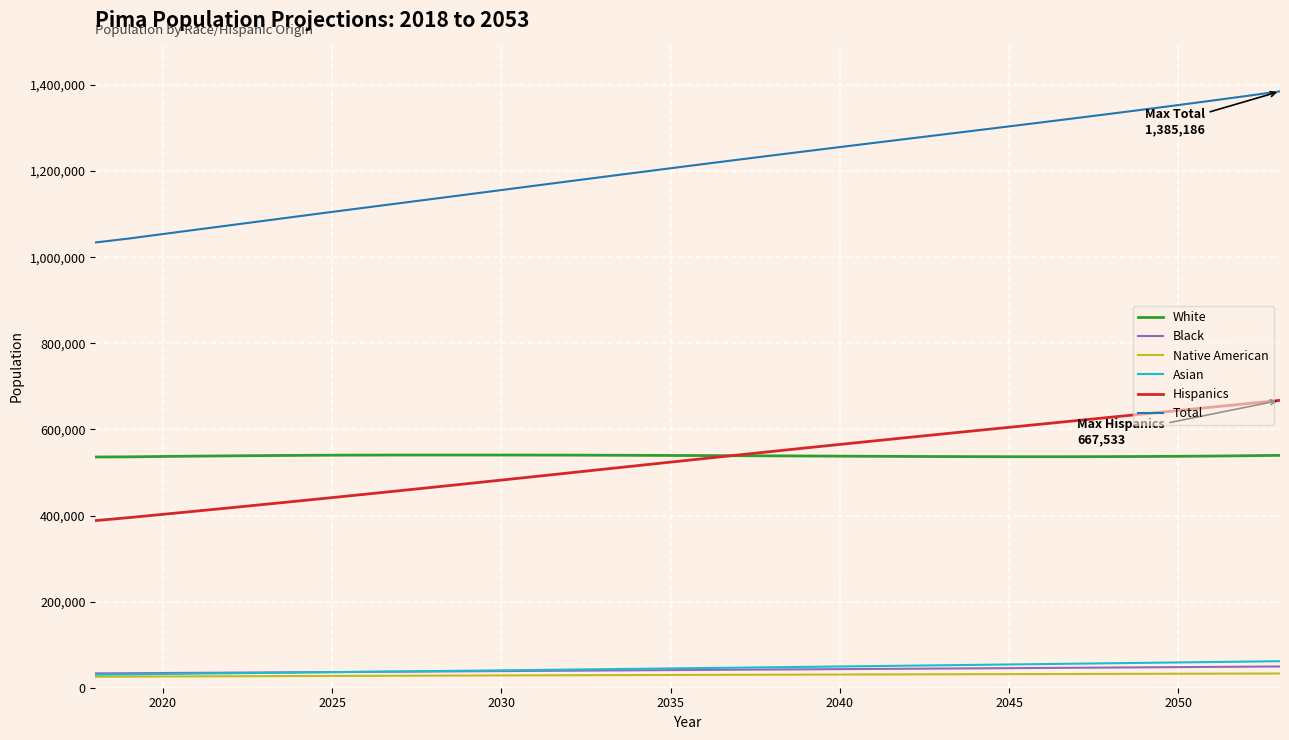

Which series has the widest spread of values?

Total